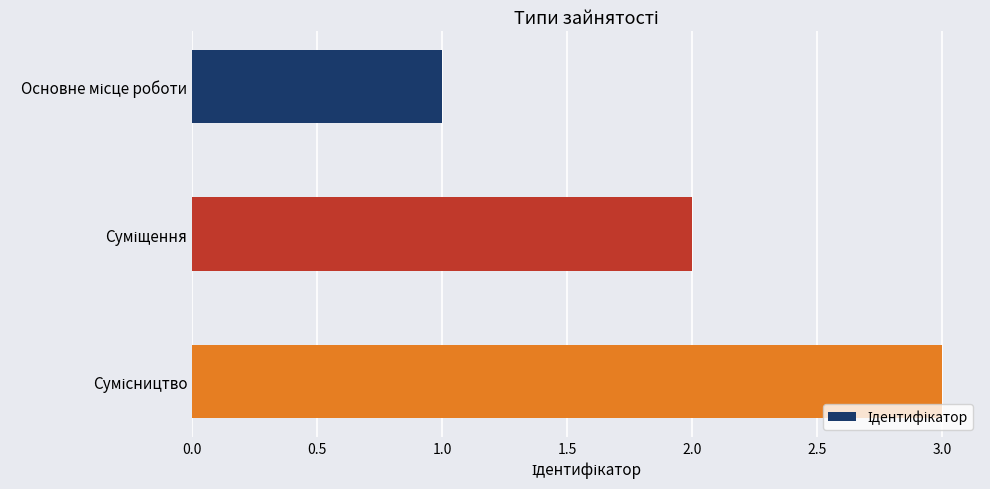

What is the greatest value displayed?

3